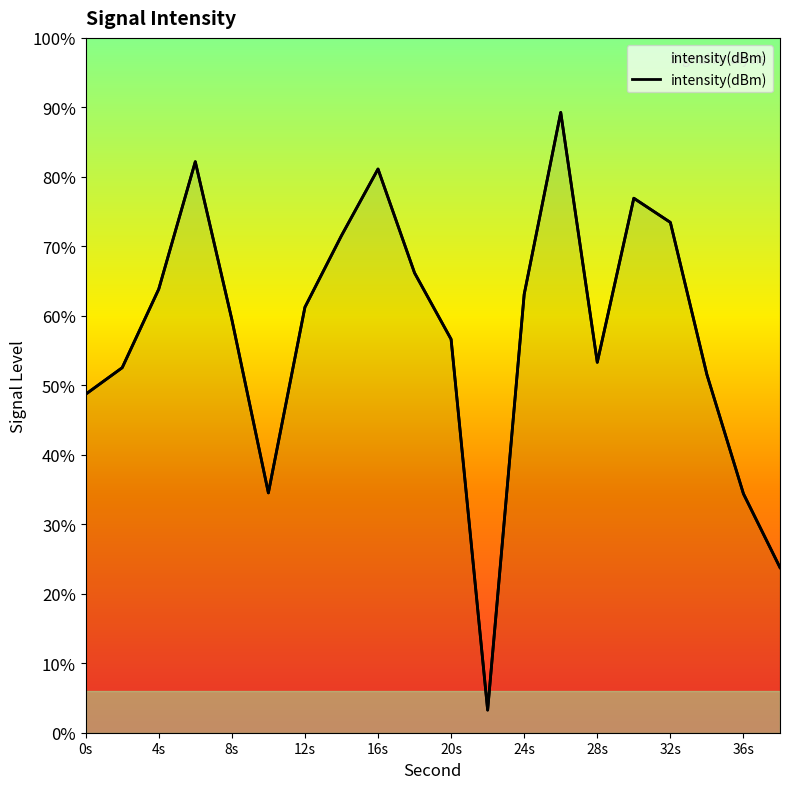

How many interior local peaks (higher than both neighbors) does the data have?

4